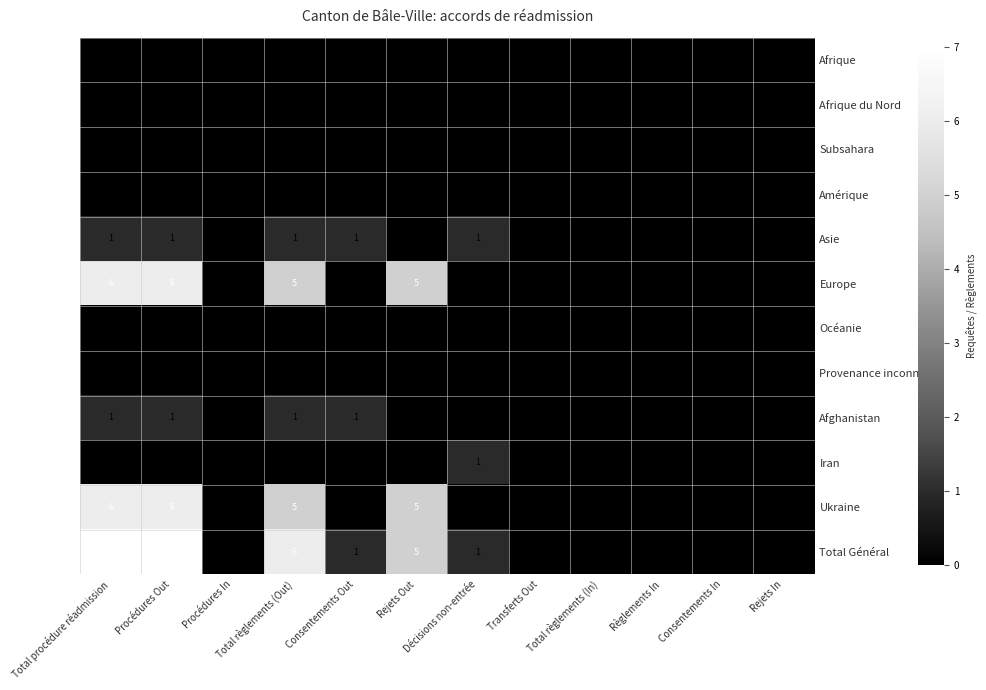

At how many categories does at least one series exceed 6?

2